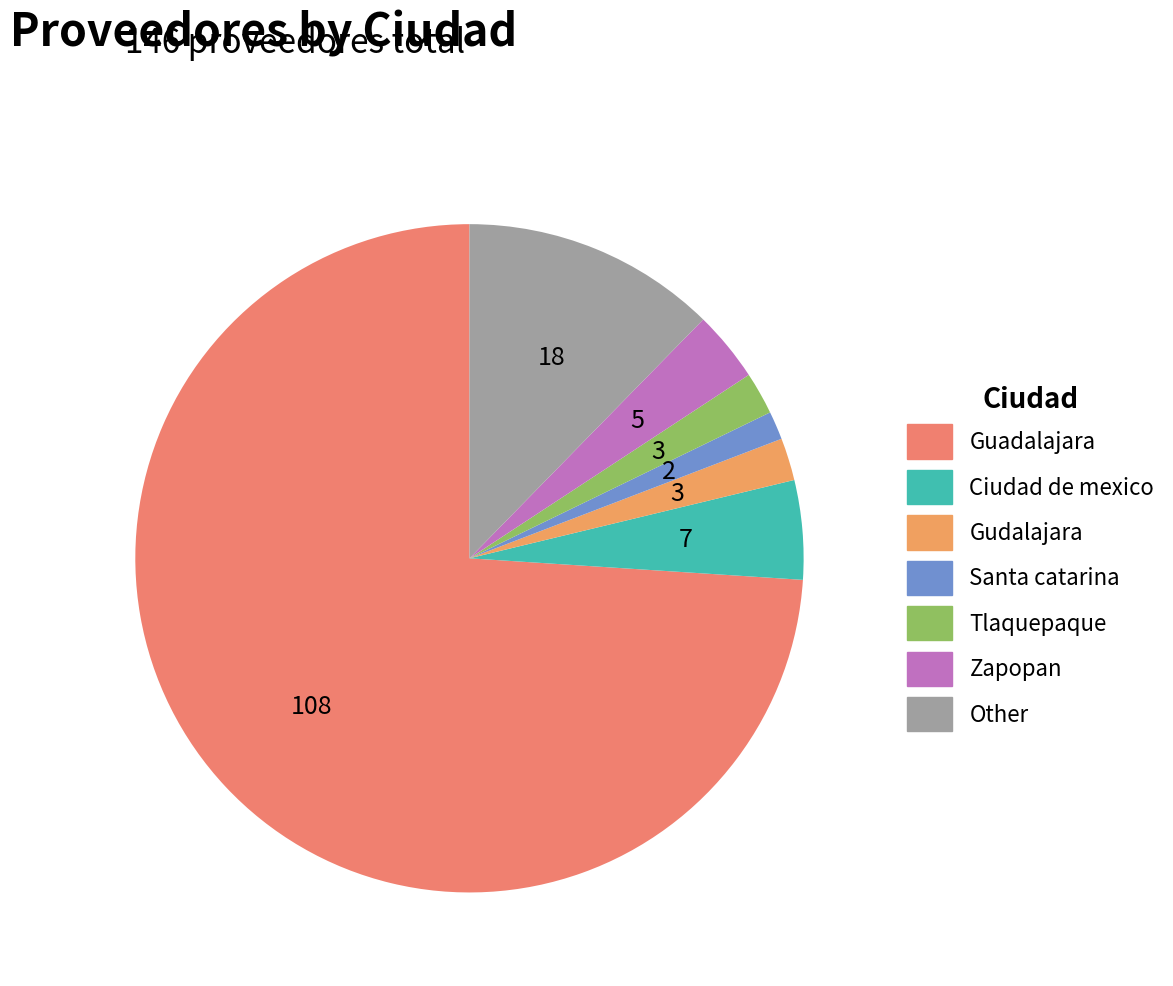

Is Tlaquepaque the majority of the pie?

No